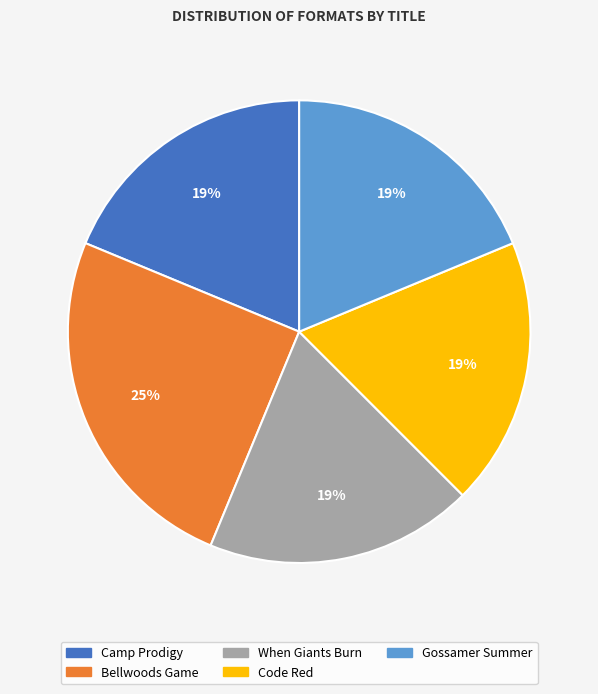

Does Gossamer Summer account for over 50% of the chart?

No